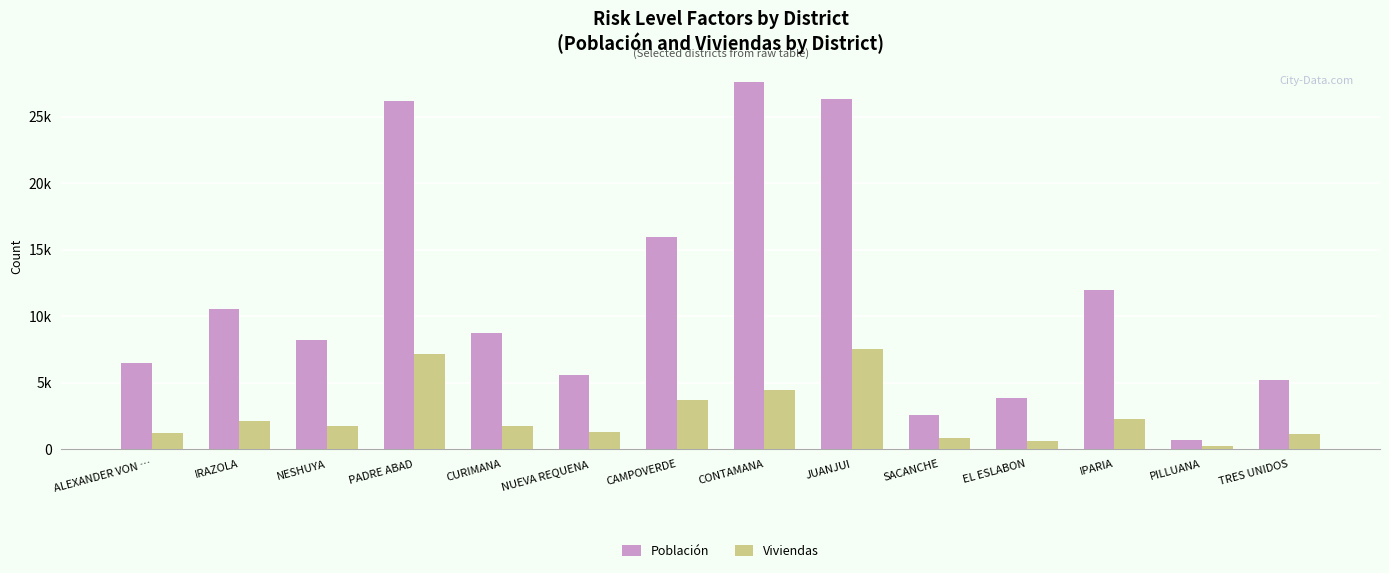

Reading left to right, list all the values displayed in this chart.

Población: 6491	10527	8208	26132	8697	5585	15937	27569	26347	2577	3835	11937	695	5180
Viviendas: 1182	2122	1717	7132	1768	1253	3685	4424	7526	859	633	2261	223	1168